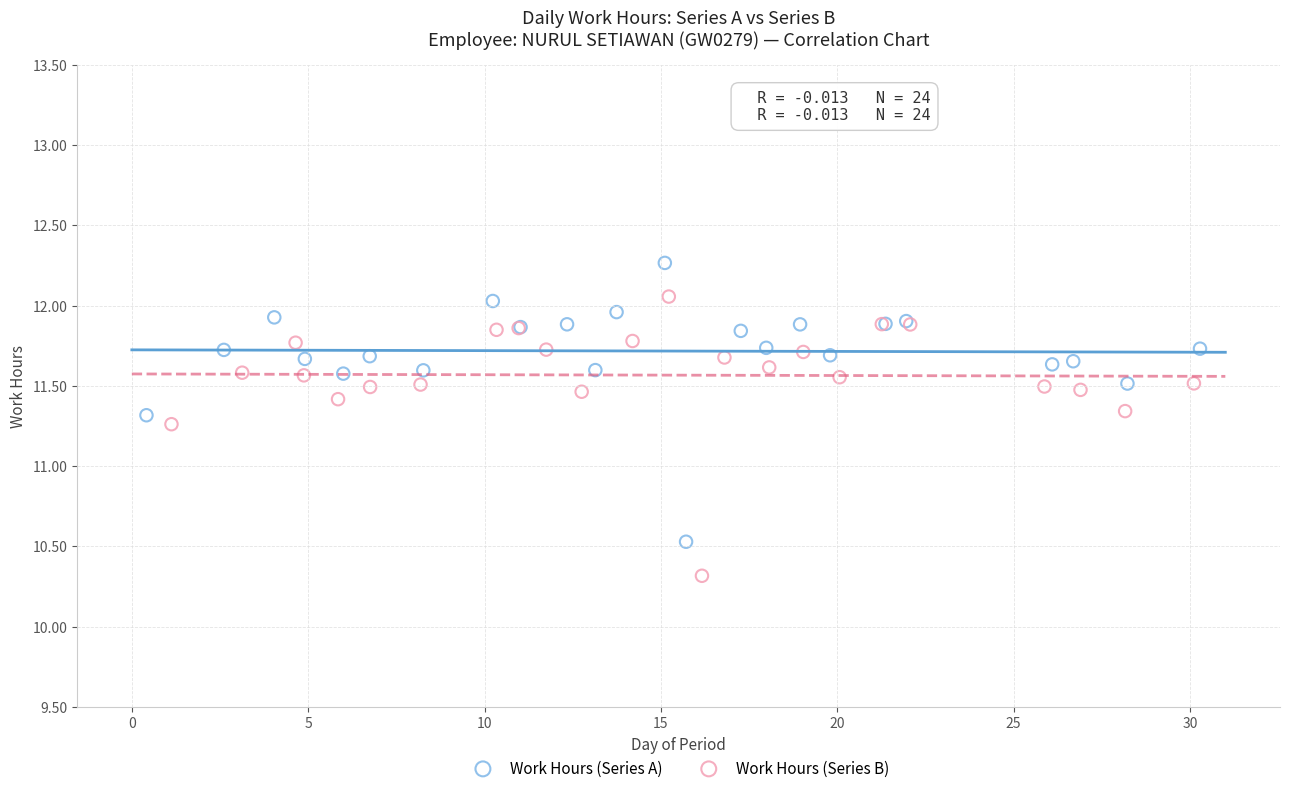

Which series contains the highest Y value?

Work Hours (Series A)